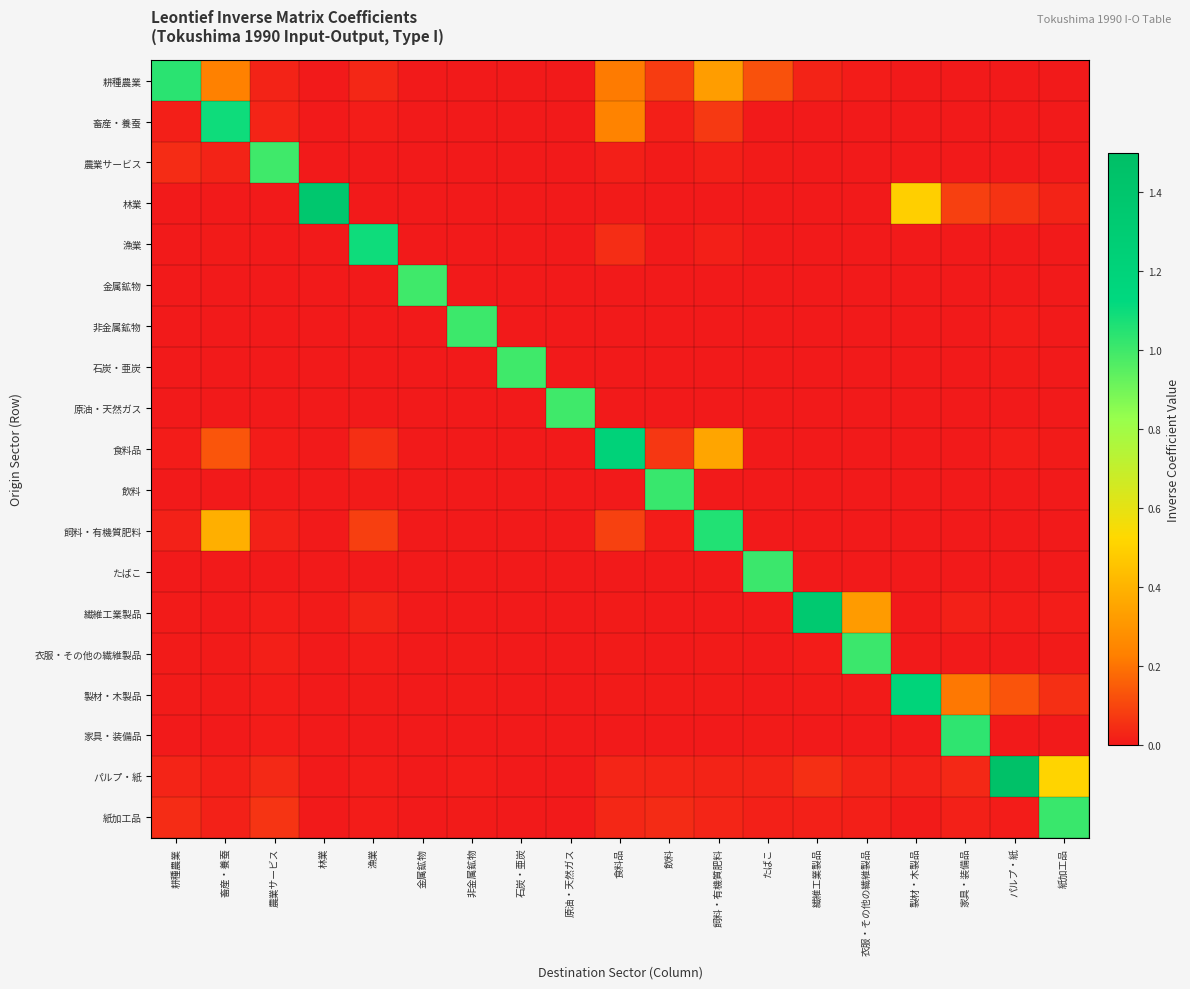

Reading left to right, list all the values displayed in this chart.

耕種農業: 耕種農業=1.0	畜産・養蚕=0.2	農業サービス=0.0	林業=0.0	漁業=0.0	金属鉱物=0.0	非金属鉱物=0.0	石炭・亜炭=0.0	原油・天然ガス=0.0	食料品=0.2	飲料=0.1	飼料・有機質肥料=0.3	たばこ=0.1	繊維工業製品=0.0	衣服・その他の繊維製品=0.0	製材・木製品=0.0	家具・装備品=0.0	パルプ・紙=0.0	紙加工品=0.0
畜産・養蚕: 耕種農業=0.0	畜産・養蚕=1.1	農業サービス=0.0	林業=0.0	漁業=0.0	金属鉱物=0.0	非金属鉱物=0.0	石炭・亜炭=0.0	原油・天然ガス=0.0	食料品=0.2	飲料=0.0	飼料・有機質肥料=0.1	たばこ=0.0	繊維工業製品=0.0	衣服・その他の繊維製品=0.0	製材・木製品=0.0	家具・装備品=0.0	パルプ・紙=0.0	紙加工品=0.0
農業サービス: 耕種農業=0.0	畜産・養蚕=0.0	農業サービス=1.0	林業=0.0	漁業=0.0	金属鉱物=0.0	非金属鉱物=0.0	石炭・亜炭=0.0	原油・天然ガス=0.0	食料品=0.0	飲料=0.0	飼料・有機質肥料=0.0	たばこ=0.0	繊維工業製品=0.0	衣服・その他の繊維製品=0.0	製材・木製品=0.0	家具・装備品=0.0	パルプ・紙=0.0	紙加工品=0.0
林業: 耕種農業=0.0	畜産・養蚕=0.0	農業サービス=0.0	林業=1.4	漁業=0.0	金属鉱物=0.0	非金属鉱物=0.0	石炭・亜炭=0.0	原油・天然ガス=0.0	食料品=0.0	飲料=0.0	飼料・有機質肥料=0.0	たばこ=0.0	繊維工業製品=0.0	衣服・その他の繊維製品=0.0	製材・木製品=0.5	家具・装備品=0.1	パルプ・紙=0.1	紙加工品=0.0
漁業: 耕種農業=0.0	畜産・養蚕=0.0	農業サービス=0.0	林業=0.0	漁業=1.1	金属鉱物=0.0	非金属鉱物=0.0	石炭・亜炭=0.0	原油・天然ガス=0.0	食料品=0.0	飲料=0.0	飼料・有機質肥料=0.0	たばこ=0.0	繊維工業製品=0.0	衣服・その他の繊維製品=0.0	製材・木製品=0.0	家具・装備品=0.0	パルプ・紙=0.0	紙加工品=0.0
金属鉱物: 耕種農業=0.0	畜産・養蚕=0.0	農業サービス=0.0	林業=0.0	漁業=0.0	金属鉱物=1.0	非金属鉱物=0.0	石炭・亜炭=0.0	原油・天然ガス=0.0	食料品=0.0	飲料=0.0	飼料・有機質肥料=0.0	たばこ=0.0	繊維工業製品=0.0	衣服・その他の繊維製品=0.0	製材・木製品=0.0	家具・装備品=0.0	パルプ・紙=0.0	紙加工品=0.0
非金属鉱物: 耕種農業=0.0	畜産・養蚕=0.0	農業サービス=0.0	林業=0.0	漁業=0.0	金属鉱物=0.0	非金属鉱物=1.0	石炭・亜炭=0.0	原油・天然ガス=0.0	食料品=0.0	飲料=0.0	飼料・有機質肥料=0.0	たばこ=0.0	繊維工業製品=0.0	衣服・その他の繊維製品=0.0	製材・木製品=0.0	家具・装備品=0.0	パルプ・紙=0.0	紙加工品=0.0
石炭・亜炭: 耕種農業=0.0	畜産・養蚕=0.0	農業サービス=0.0	林業=0.0	漁業=0.0	金属鉱物=0.0	非金属鉱物=0.0	石炭・亜炭=1.0	原油・天然ガス=0.0	食料品=0.0	飲料=0.0	飼料・有機質肥料=0.0	たばこ=0.0	繊維工業製品=0.0	衣服・その他の繊維製品=0.0	製材・木製品=0.0	家具・装備品=0.0	パルプ・紙=0.0	紙加工品=0.0
原油・天然ガス: 耕種農業=0.0	畜産・養蚕=0.0	農業サービス=0.0	林業=0.0	漁業=0.0	金属鉱物=0.0	非金属鉱物=0.0	石炭・亜炭=0.0	原油・天然ガス=1.0	食料品=0.0	飲料=0.0	飼料・有機質肥料=0.0	たばこ=0.0	繊維工業製品=0.0	衣服・その他の繊維製品=0.0	製材・木製品=0.0	家具・装備品=0.0	パルプ・紙=0.0	紙加工品=0.0
食料品: 耕種農業=0.0	畜産・養蚕=0.1	農業サービス=0.0	林業=0.0	漁業=0.0	金属鉱物=0.0	非金属鉱物=0.0	石炭・亜炭=0.0	原油・天然ガス=0.0	食料品=1.2	飲料=0.1	飼料・有機質肥料=0.4	たばこ=0.0	繊維工業製品=0.0	衣服・その他の繊維製品=0.0	製材・木製品=0.0	家具・装備品=0.0	パルプ・紙=0.0	紙加工品=0.0
飲料: 耕種農業=0.0	畜産・養蚕=0.0	農業サービス=0.0	林業=0.0	漁業=0.0	金属鉱物=0.0	非金属鉱物=0.0	石炭・亜炭=0.0	原油・天然ガス=0.0	食料品=0.0	飲料=1.0	飼料・有機質肥料=0.0	たばこ=0.0	繊維工業製品=0.0	衣服・その他の繊維製品=0.0	製材・木製品=0.0	家具・装備品=0.0	パルプ・紙=0.0	紙加工品=0.0
飼料・有機質肥料: 耕種農業=0.0	畜産・養蚕=0.4	農業サービス=0.0	林業=0.0	漁業=0.1	金属鉱物=0.0	非金属鉱物=0.0	石炭・亜炭=0.0	原油・天然ガス=0.0	食料品=0.1	飲料=0.0	飼料・有機質肥料=1.1	たばこ=0.0	繊維工業製品=0.0	衣服・その他の繊維製品=0.0	製材・木製品=0.0	家具・装備品=0.0	パルプ・紙=0.0	紙加工品=0.0
たばこ: 耕種農業=0.0	畜産・養蚕=0.0	農業サービス=0.0	林業=0.0	漁業=0.0	金属鉱物=0.0	非金属鉱物=0.0	石炭・亜炭=0.0	原油・天然ガス=0.0	食料品=0.0	飲料=0.0	飼料・有機質肥料=0.0	たばこ=1.0	繊維工業製品=0.0	衣服・その他の繊維製品=0.0	製材・木製品=0.0	家具・装備品=0.0	パルプ・紙=0.0	紙加工品=0.0
繊維工業製品: 耕種農業=0.0	畜産・養蚕=0.0	農業サービス=0.0	林業=0.0	漁業=0.0	金属鉱物=0.0	非金属鉱物=0.0	石炭・亜炭=0.0	原油・天然ガス=0.0	食料品=0.0	飲料=0.0	飼料・有機質肥料=0.0	たばこ=0.0	繊維工業製品=1.4	衣服・その他の繊維製品=0.3	製材・木製品=0.0	家具・装備品=0.0	パルプ・紙=0.0	紙加工品=0.0
衣服・その他の繊維製品: 耕種農業=0.0	畜産・養蚕=0.0	農業サービス=0.0	林業=0.0	漁業=0.0	金属鉱物=0.0	非金属鉱物=0.0	石炭・亜炭=0.0	原油・天然ガス=0.0	食料品=0.0	飲料=0.0	飼料・有機質肥料=0.0	たばこ=0.0	繊維工業製品=0.0	衣服・その他の繊維製品=1.0	製材・木製品=0.0	家具・装備品=0.0	パルプ・紙=0.0	紙加工品=0.0
製材・木製品: 耕種農業=0.0	畜産・養蚕=0.0	農業サービス=0.0	林業=0.0	漁業=0.0	金属鉱物=0.0	非金属鉱物=0.0	石炭・亜炭=0.0	原油・天然ガス=0.0	食料品=0.0	飲料=0.0	飼料・有機質肥料=0.0	たばこ=0.0	繊維工業製品=0.0	衣服・その他の繊維製品=0.0	製材・木製品=1.2	家具・装備品=0.2	パルプ・紙=0.1	紙加工品=0.0
家具・装備品: 耕種農業=0.0	畜産・養蚕=0.0	農業サービス=0.0	林業=0.0	漁業=0.0	金属鉱物=0.0	非金属鉱物=0.0	石炭・亜炭=0.0	原油・天然ガス=0.0	食料品=0.0	飲料=0.0	飼料・有機質肥料=0.0	たばこ=0.0	繊維工業製品=0.0	衣服・その他の繊維製品=0.0	製材・木製品=0.0	家具・装備品=1.0	パルプ・紙=0.0	紙加工品=0.0
パルプ・紙: 耕種農業=0.0	畜産・養蚕=0.0	農業サービス=0.0	林業=0.0	漁業=0.0	金属鉱物=0.0	非金属鉱物=0.0	石炭・亜炭=0.0	原油・天然ガス=0.0	食料品=0.0	飲料=0.0	飼料・有機質肥料=0.0	たばこ=0.0	繊維工業製品=0.0	衣服・その他の繊維製品=0.0	製材・木製品=0.0	家具・装備品=0.0	パルプ・紙=1.5	紙加工品=0.5
紙加工品: 耕種農業=0.0	畜産・養蚕=0.0	農業サービス=0.1	林業=0.0	漁業=0.0	金属鉱物=0.0	非金属鉱物=0.0	石炭・亜炭=0.0	原油・天然ガス=0.0	食料品=0.0	飲料=0.0	飼料・有機質肥料=0.0	たばこ=0.0	繊維工業製品=0.0	衣服・その他の繊維製品=0.0	製材・木製品=0.0	家具・装備品=0.0	パルプ・紙=0.0	紙加工品=1.0